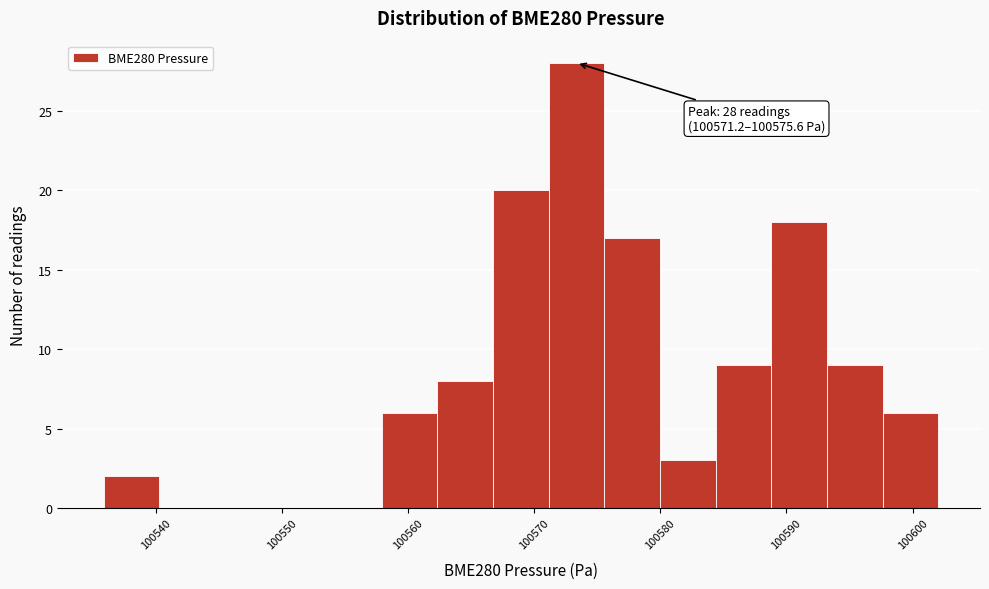

Over which range of the x-axis is the bar tallest?

100571 to 100576